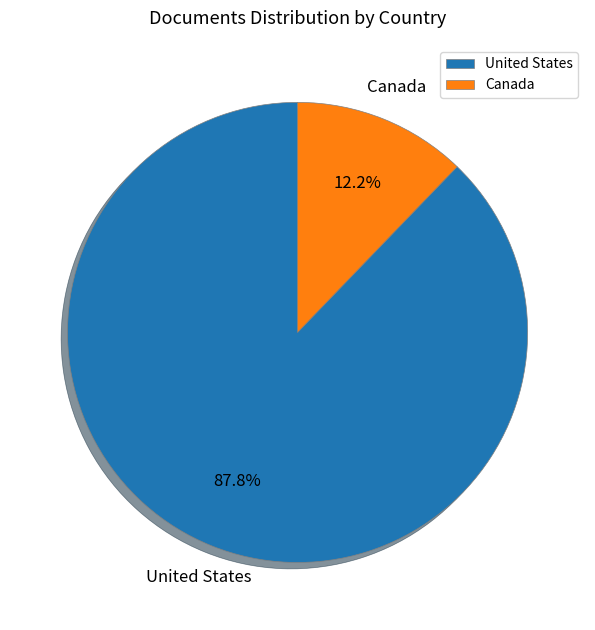

To the nearest percent, what is the average slice percentage?

50%